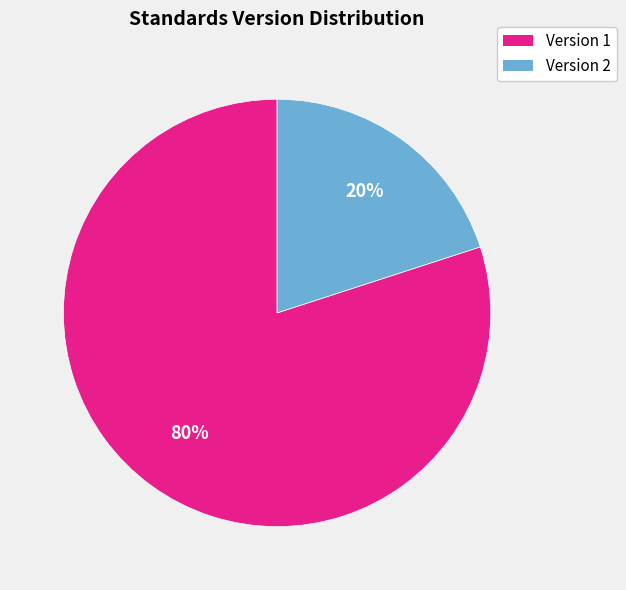

Rank the categories by value from highest to lowest.

Version 1, Version 2